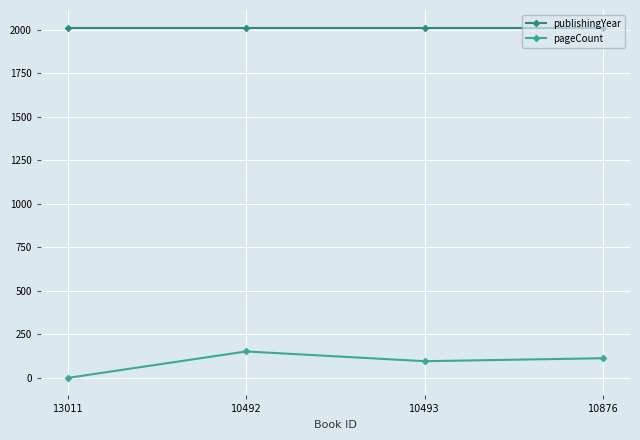

The publishingYear series shows 680 at 13011. True or false?

False